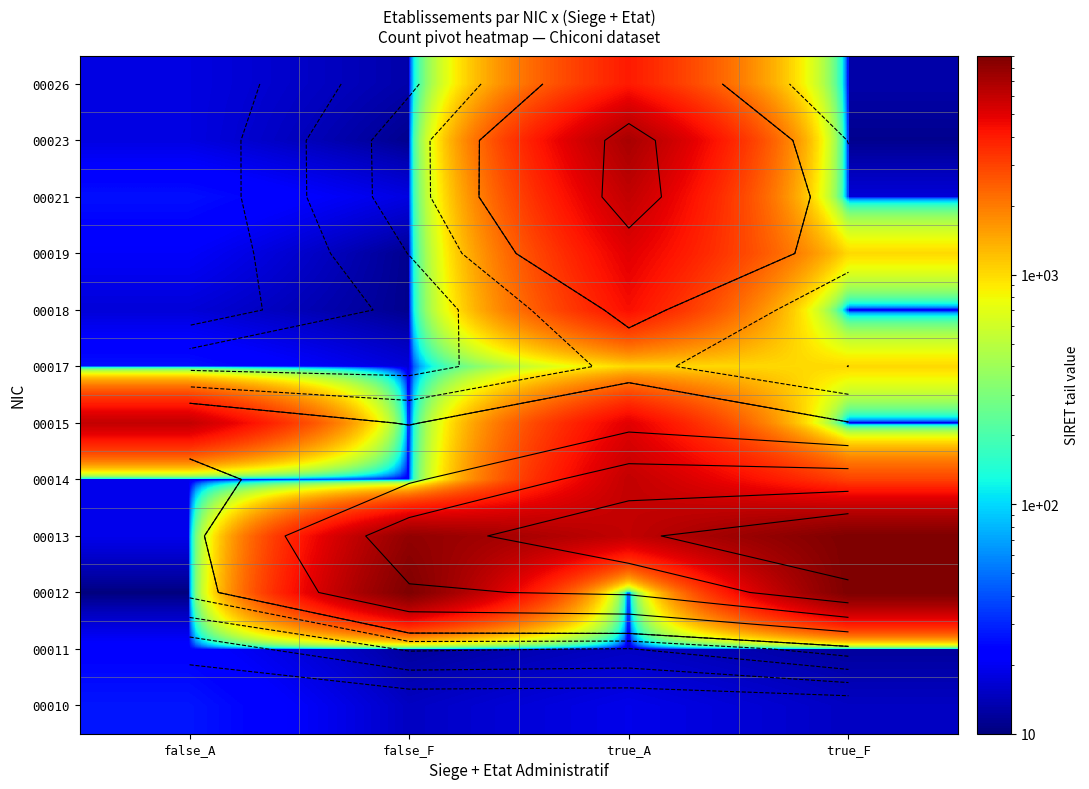

At which category does the chart reach its minimum across all series?

false_A